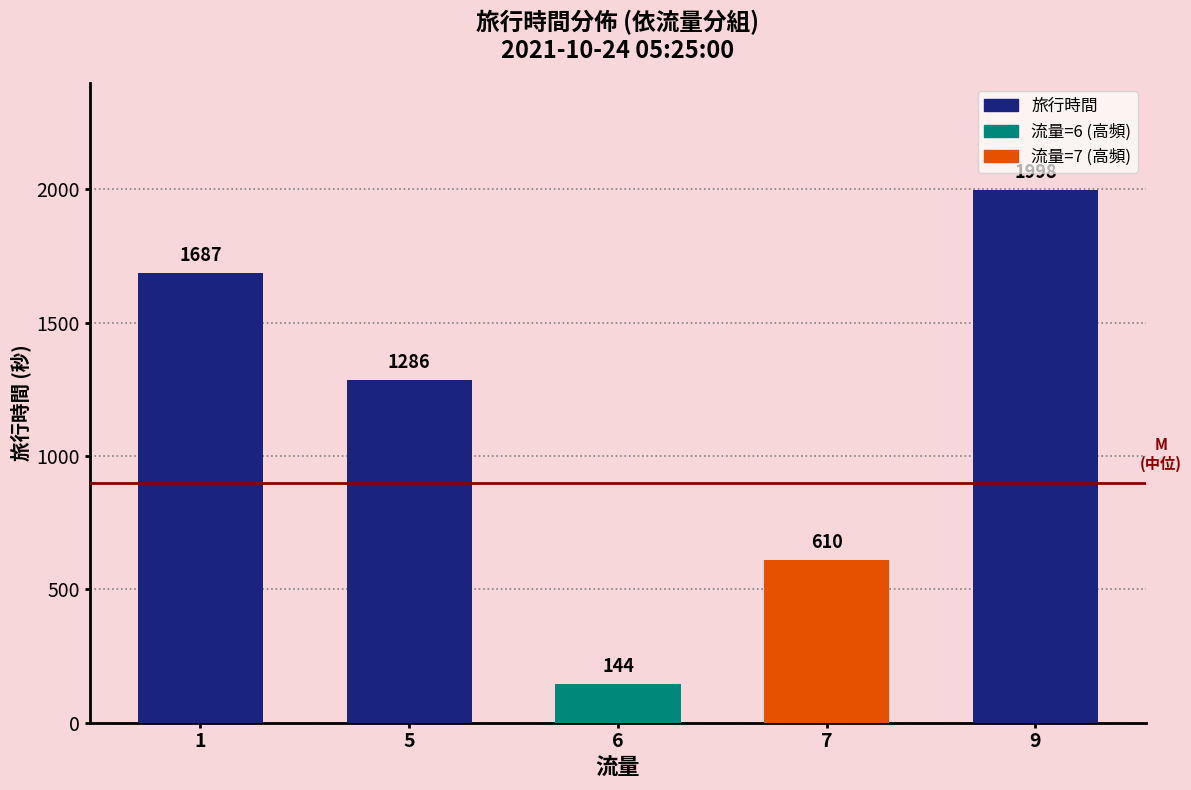

The value at 9 is 669. True or false?

False